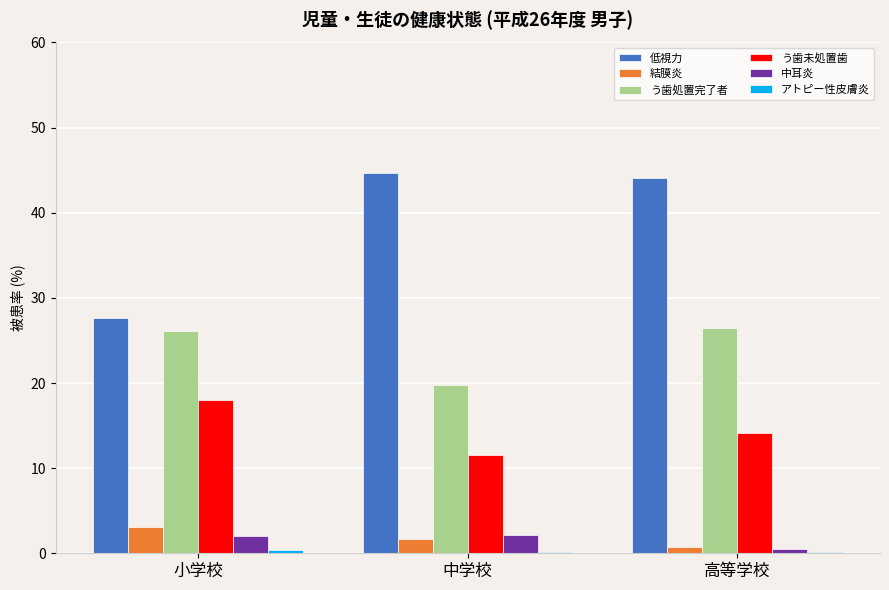

How many data points in 中耳炎 are above 2?

2